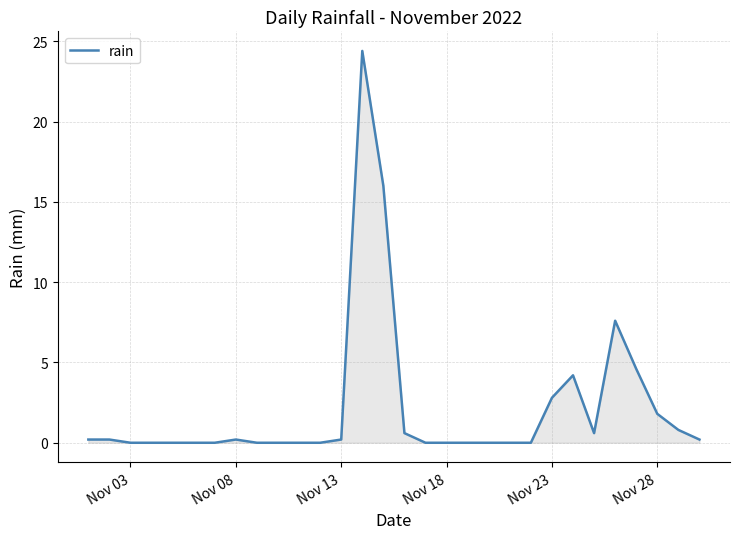

What is the greatest value displayed?

24.4